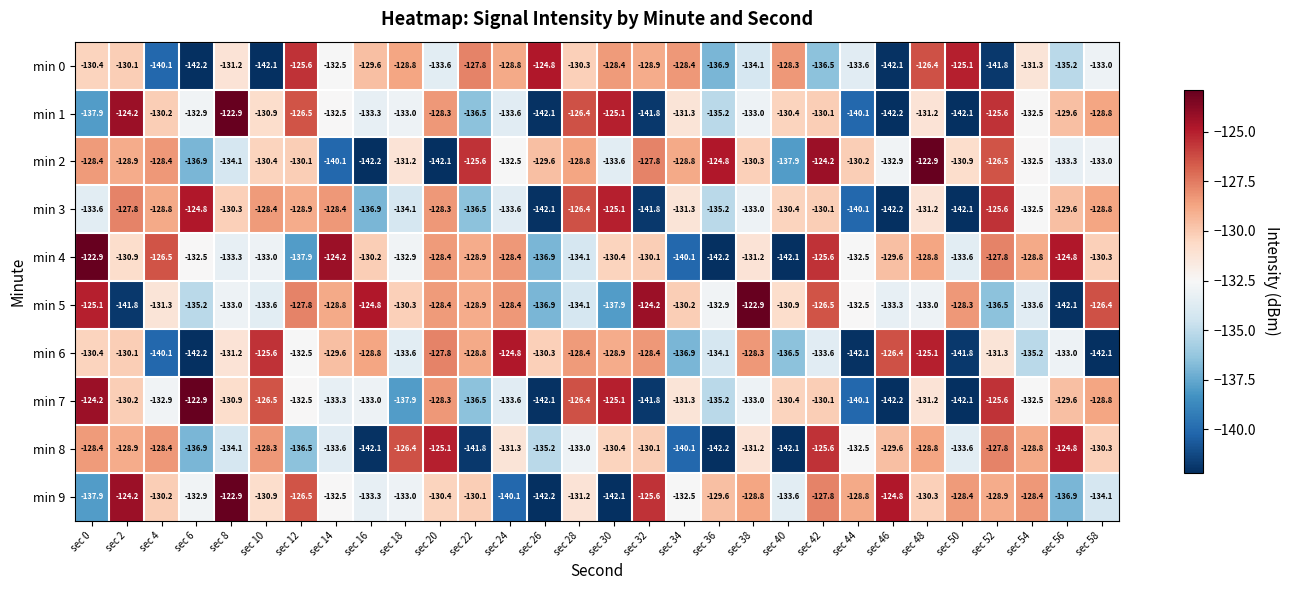

At which label is min 3 closest to -133?

sec 38